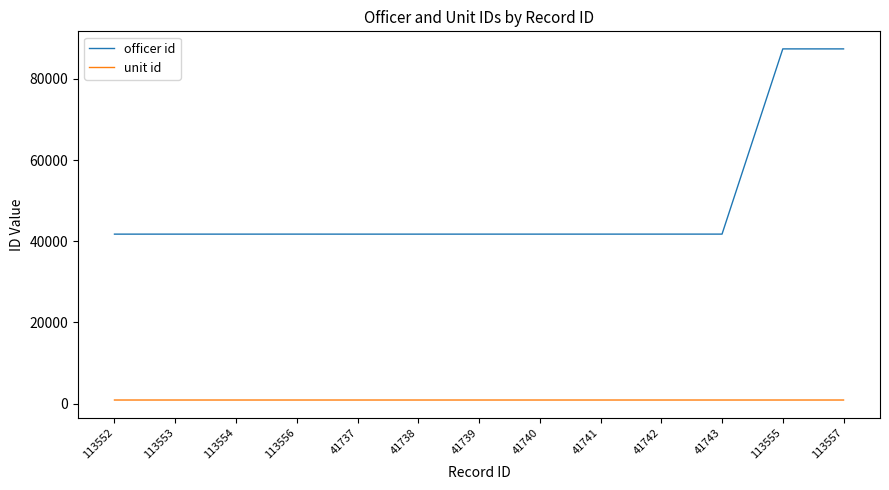

Which series has the largest range (max minus min)?

officer id